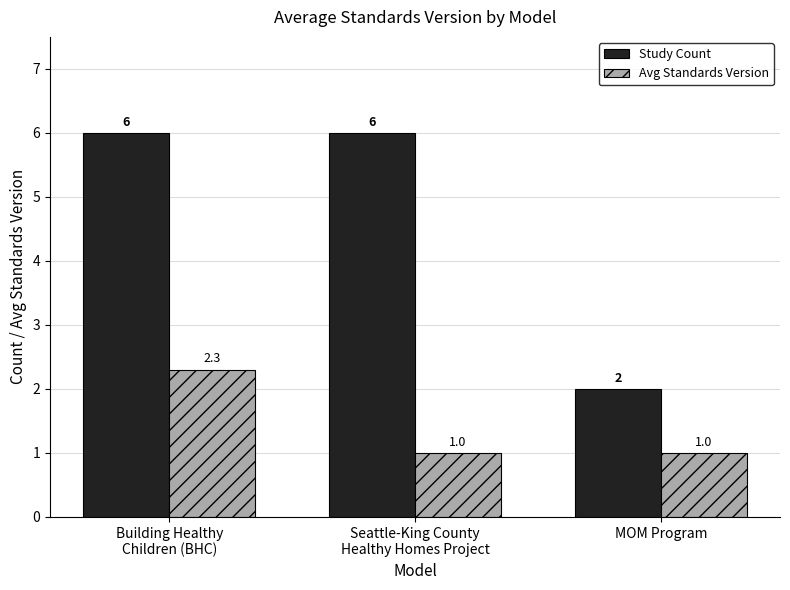

At which category is the sum across all series the highest?

Building Healthy
Children (BHC)